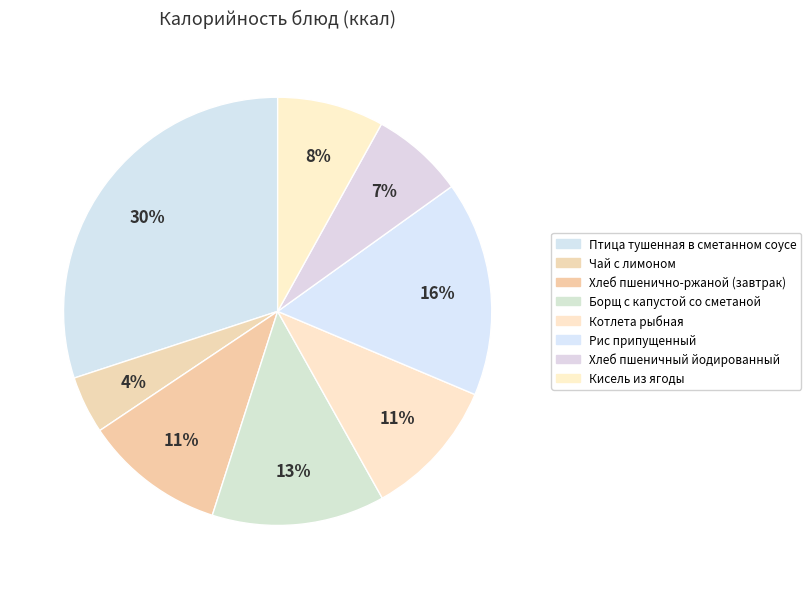

Is it true that Кисель из ягоды is 17% of the pie?

False